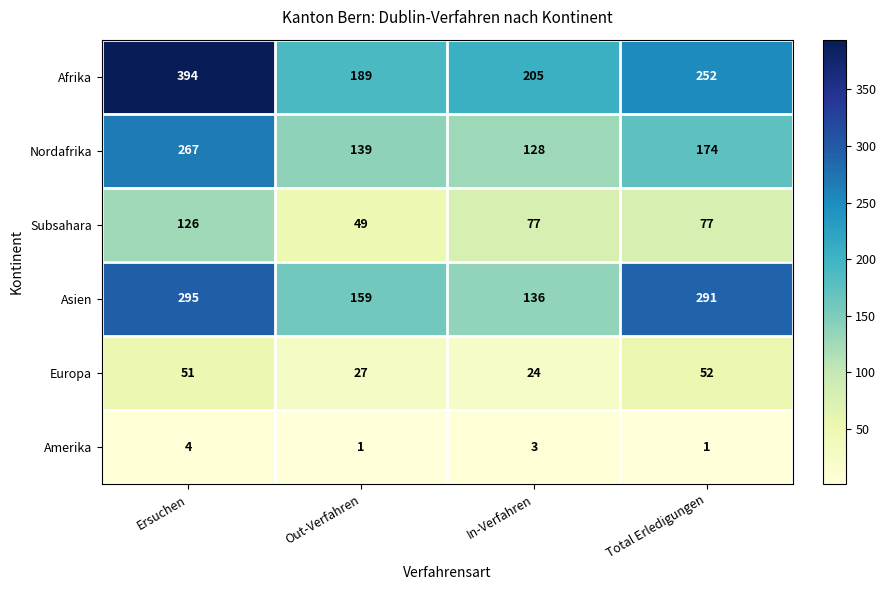

Reading right to left, list all the values displayed in this chart.

Afrika: 252	205	189	394
Nordafrika: 174	128	139	267
Subsahara: 77	77	49	126
Asien: 291	136	159	295
Europa: 52	24	27	51
Amerika: 1	3	1	4